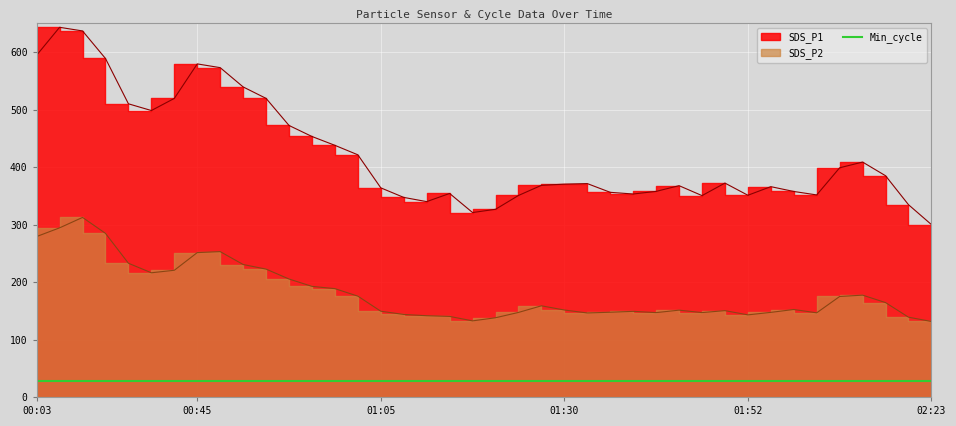

True or false: SDS_P2 has a value of 120.7 at 00:50.

False